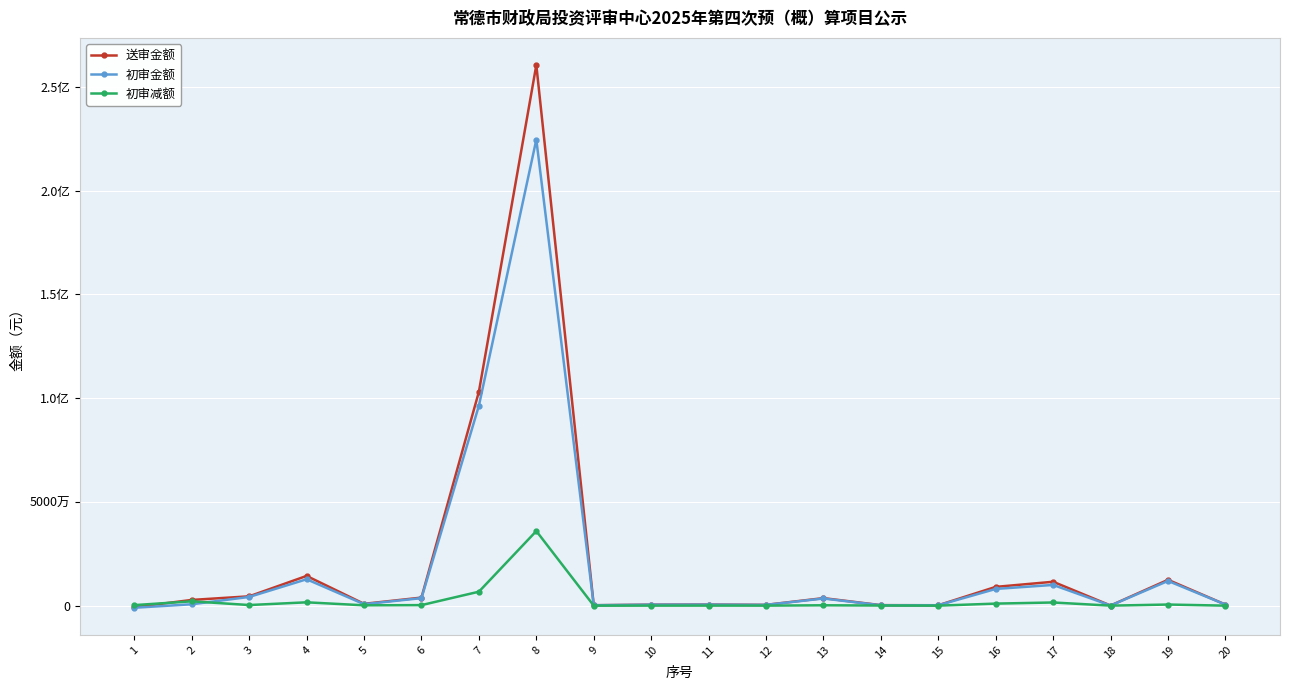

What is the average value of the 初审金额 series?

18883623